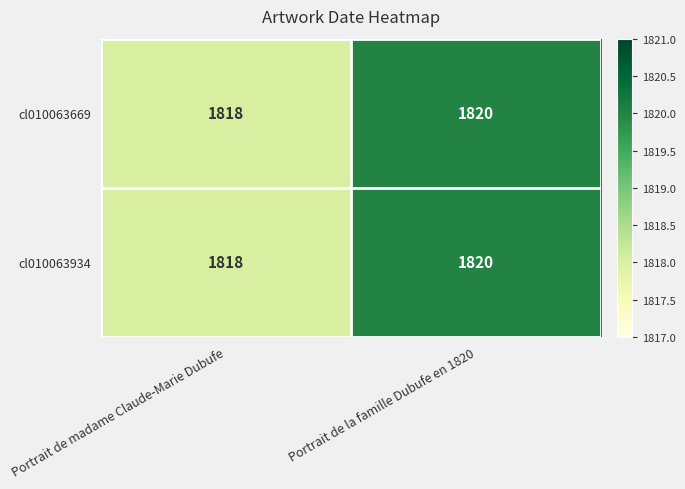

Is it true that cl010063669 equals 3244 at Portrait de madame Claude-Marie Dubufe?

False